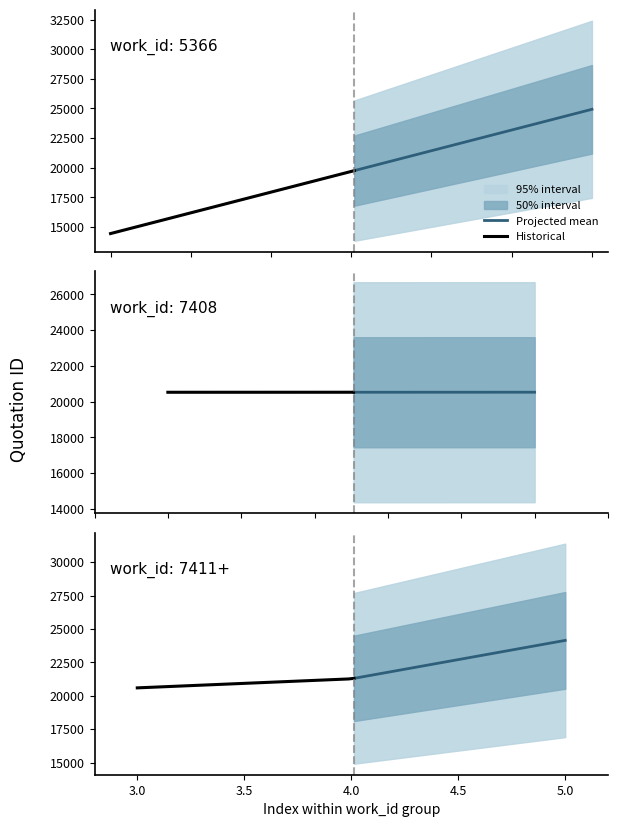

What is the greatest value displayed?

24928